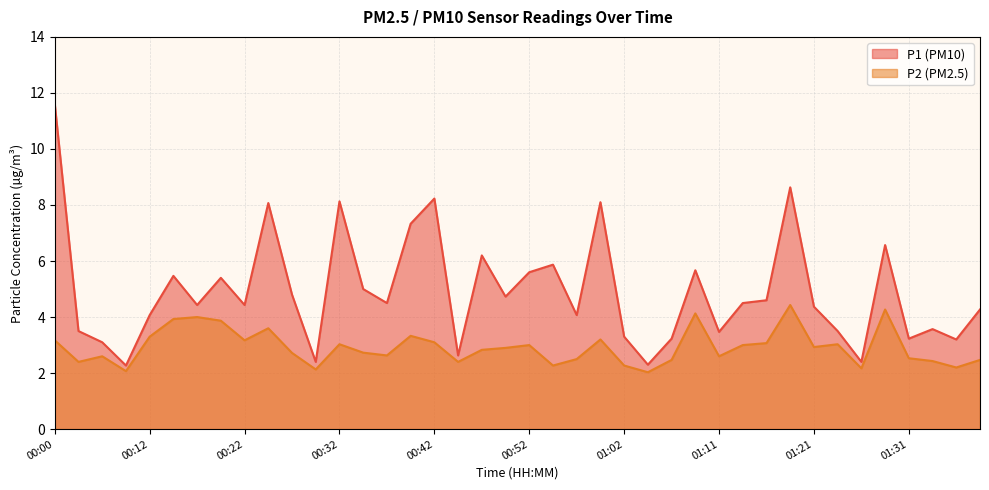

At which category does P1 reach its first local valley?

00:10